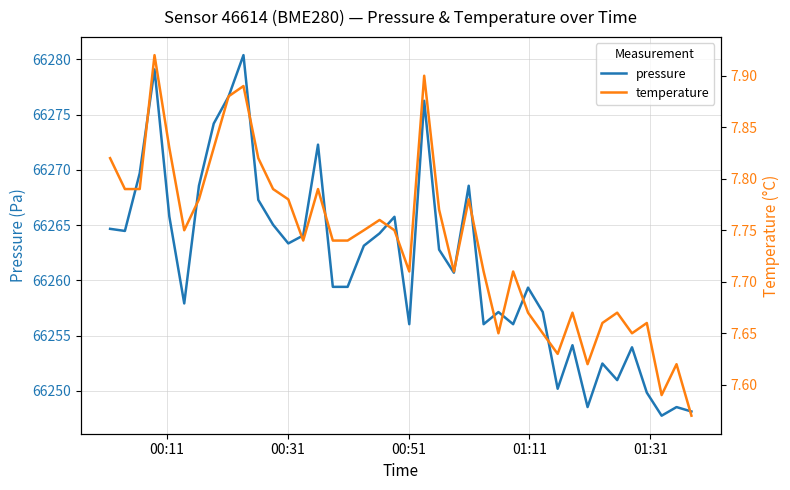

True or false: pressure and temperature intersect in this chart.

False